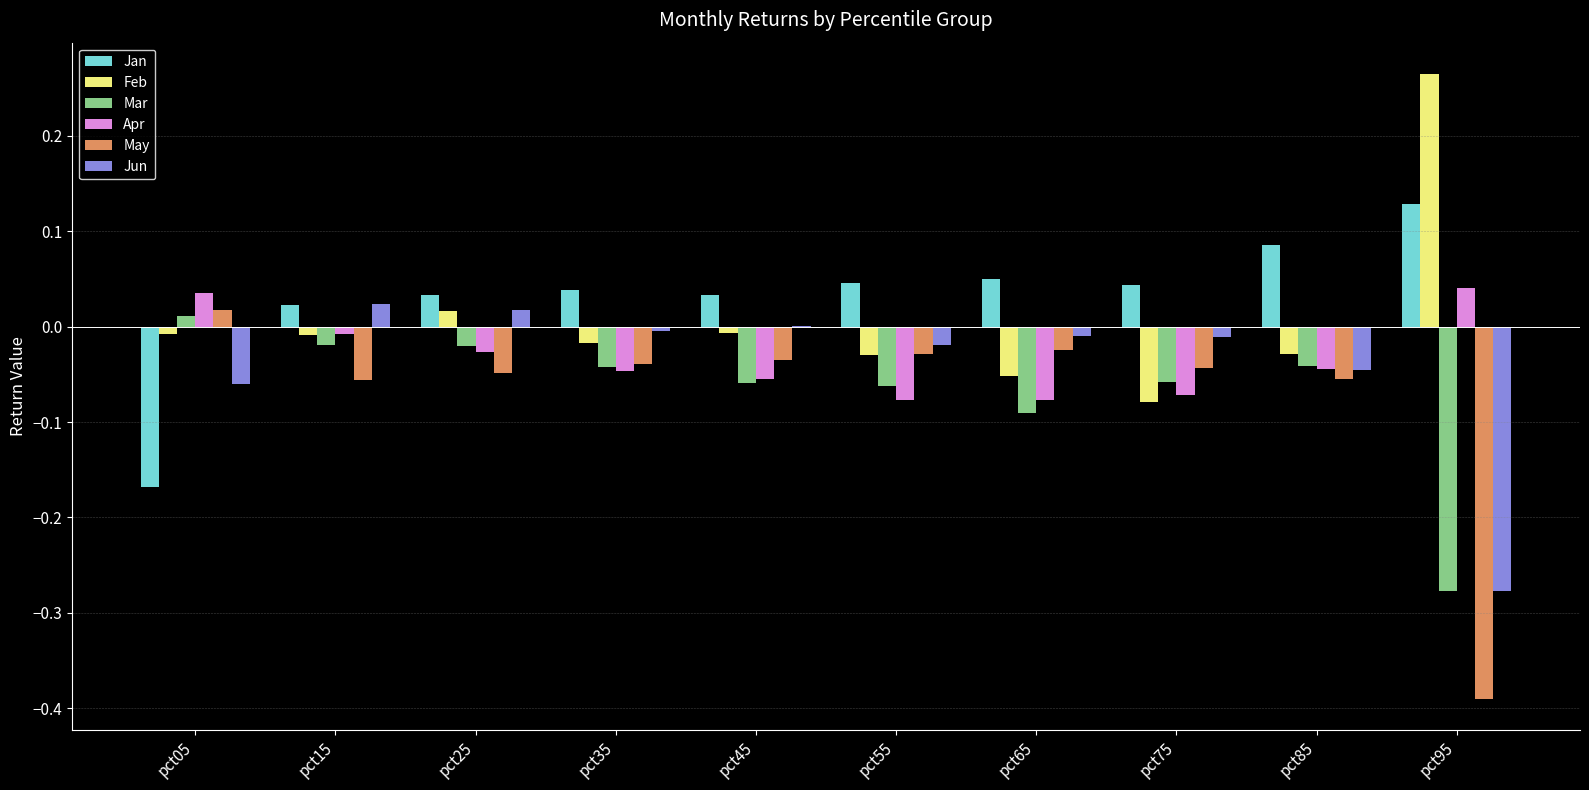

Between pct55 and pct95, which series saw the biggest shift?

May